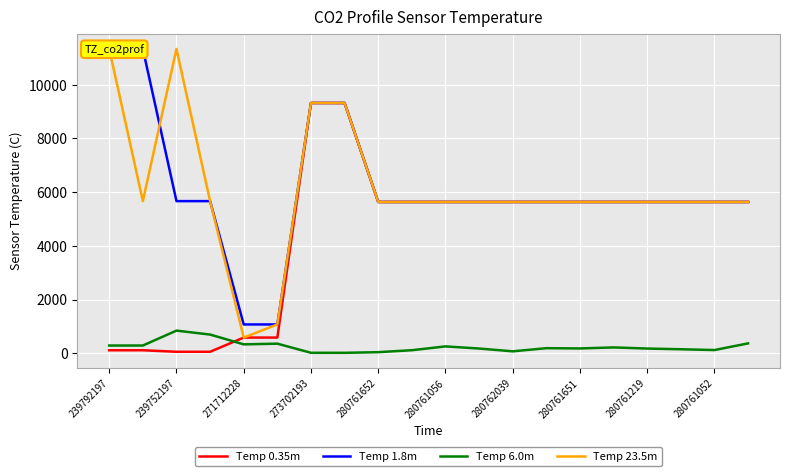

The Temp 0.35m series shows 2657.3 at 280761651. True or false?

False